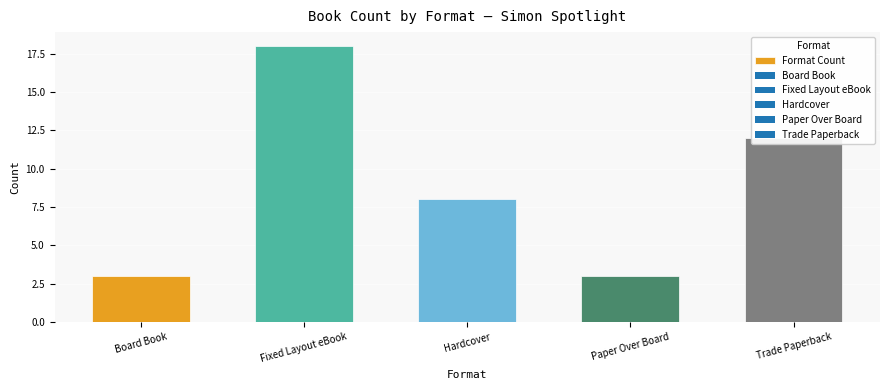

What value does the data have at Paper Over Board?

3